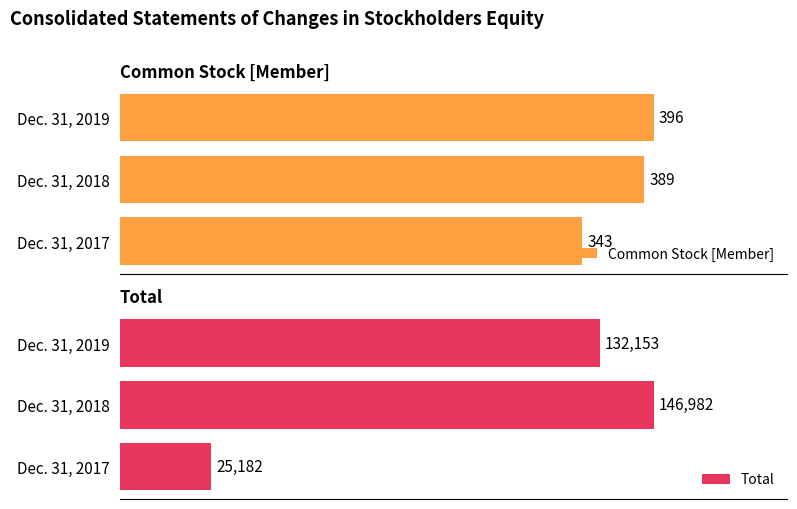

Reading left to right, what are all the values shown in this chart?

Common Stock [Member]: 343	389	396
Total: 25182	146982	132153